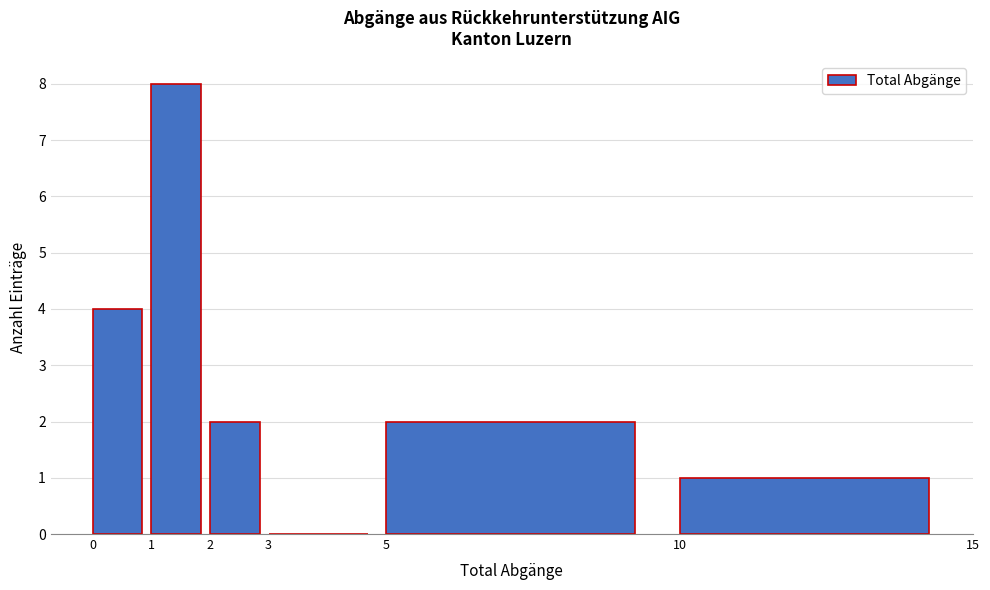

Reading left to right, transcribe this chart: for each bar, give the range it covers on the x-axis and its height. The values are not printed on the chart, so give them approximately, as read against the axis.

0 to 1: 4
1 to 2: 8
2 to 3: 2
3 to 5: 0
5 to 10: 2
10 to 15: 1